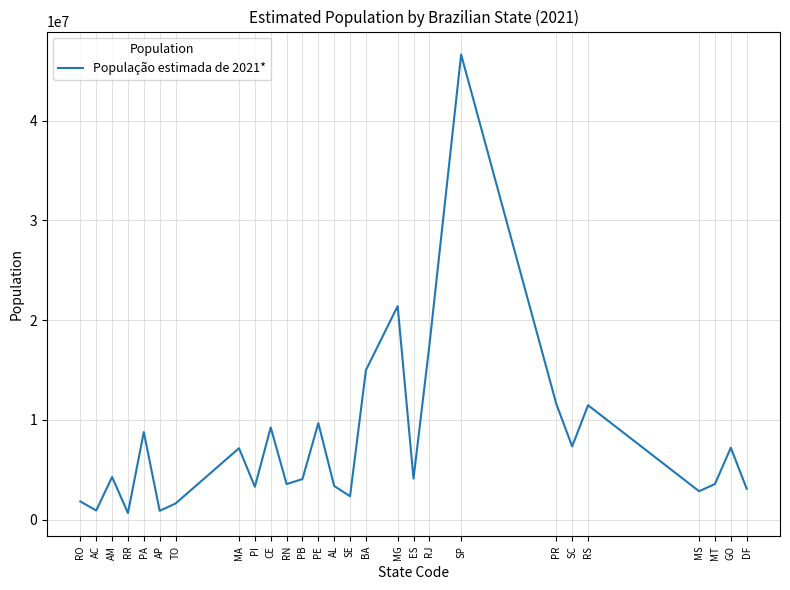

The chart shows a value of 14985284 at BA. True or false?

True